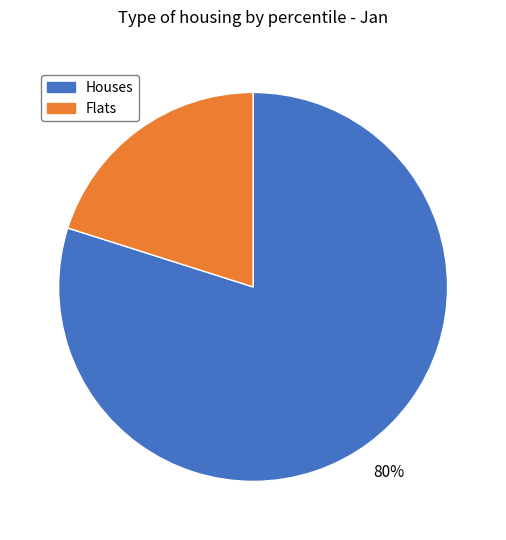

Is there any slice that represents more than half of the pie?

Yes